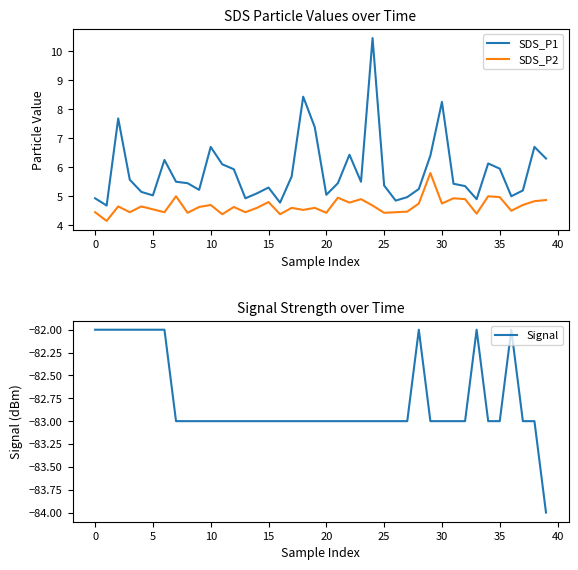

Count the number of categories in the chart.

40